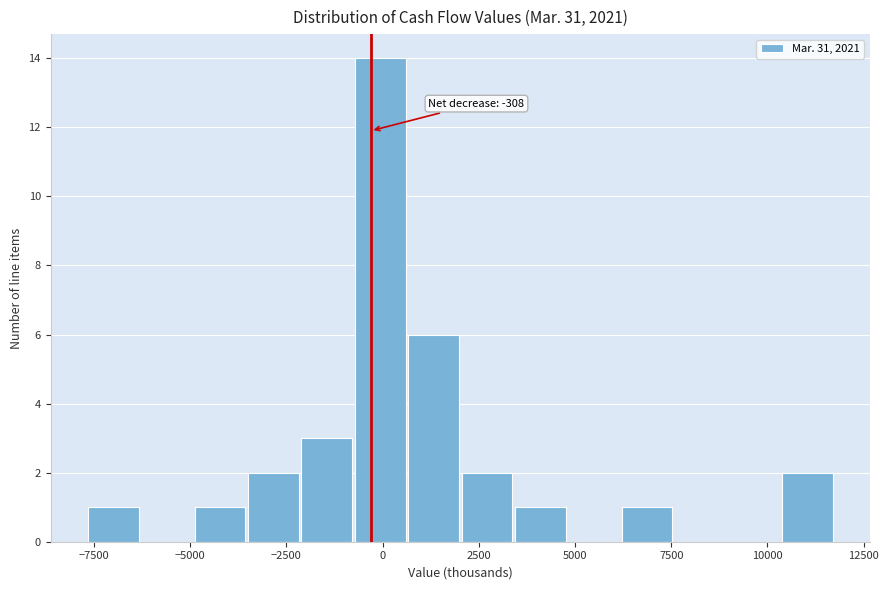

Around what value on the x-axis is the tallest bar? Give the approximate position of its centre, as read against the axis.

0